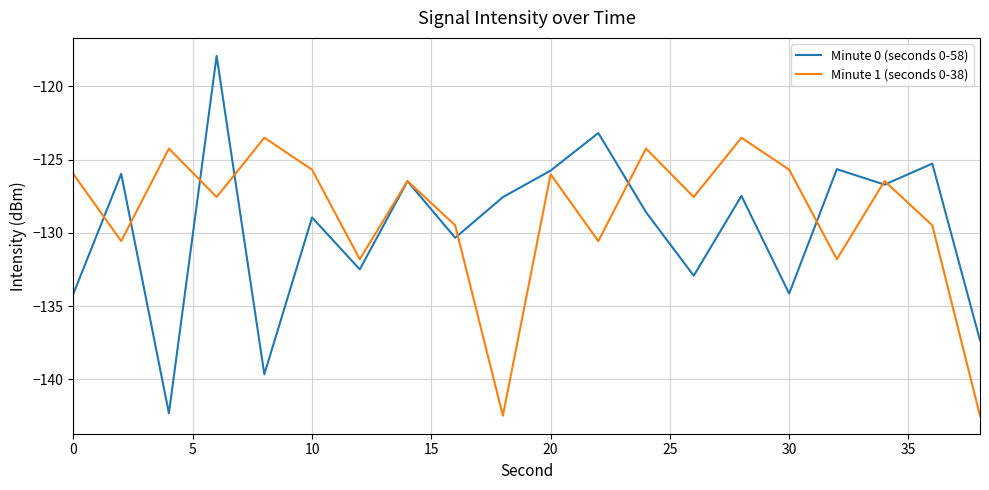

Which series has the largest range (max minus min)?

Minute 0 (seconds 0-58)